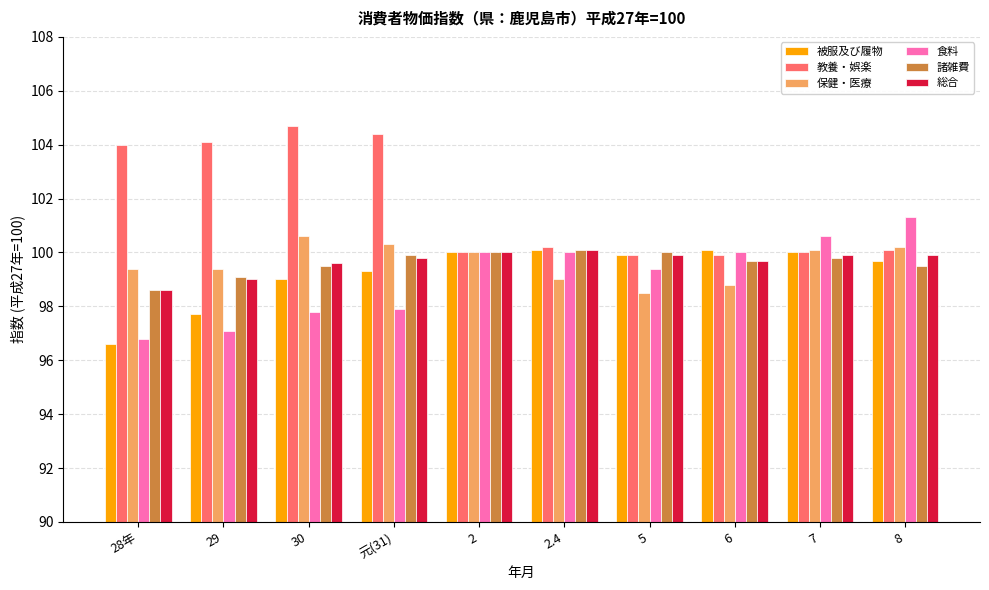

What is the approximate value of 保健・医療 at 28年?

99.4